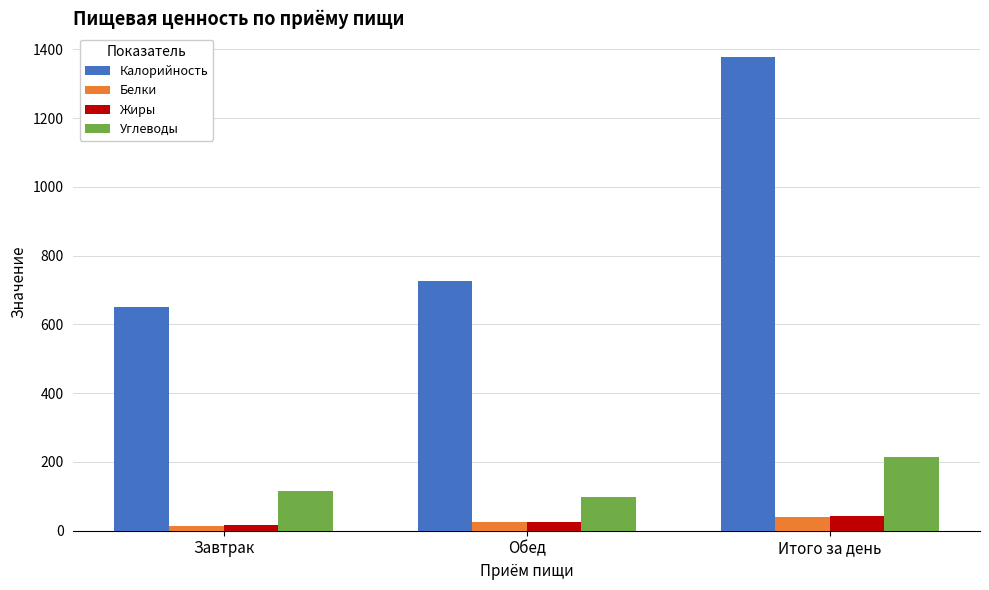

True or false: Калорийность has a value of 999.8 at Завтрак.

False